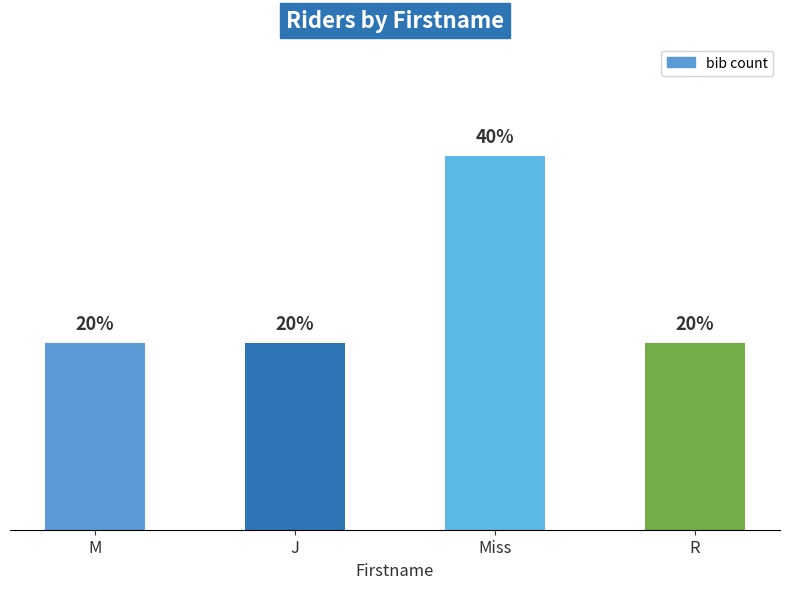

What is the difference between the maximum and second lowest values?

1